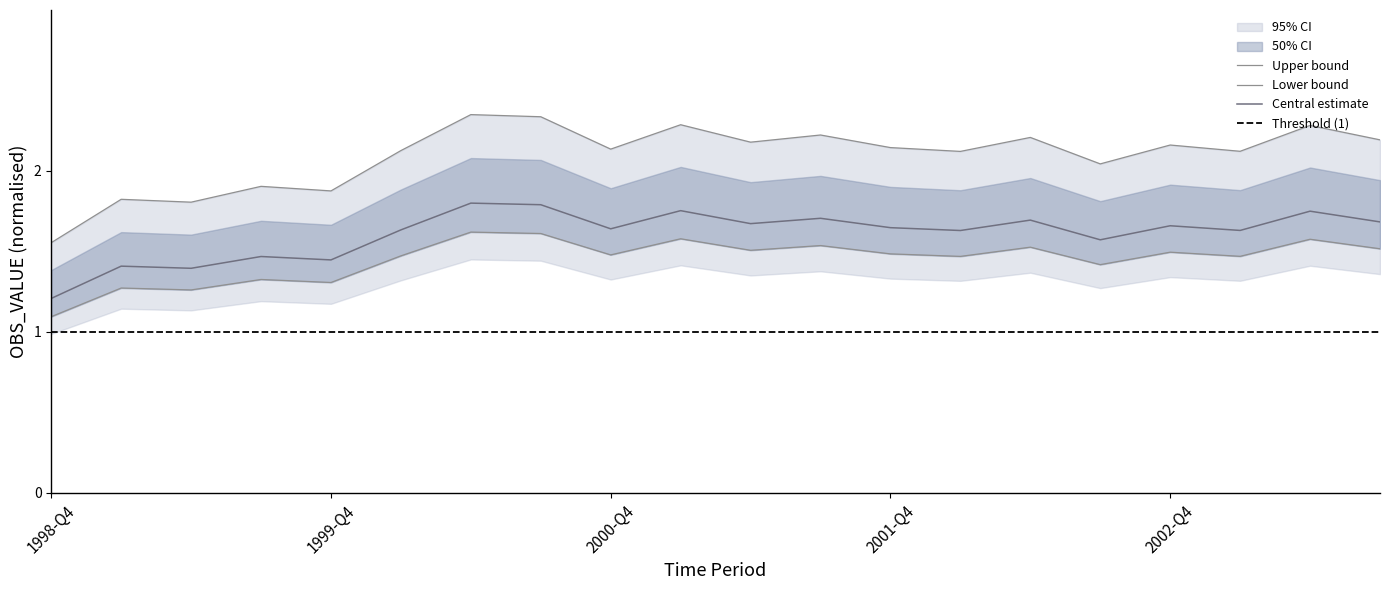

Is it true that the value at 2001-Q3 is 2.2?

True